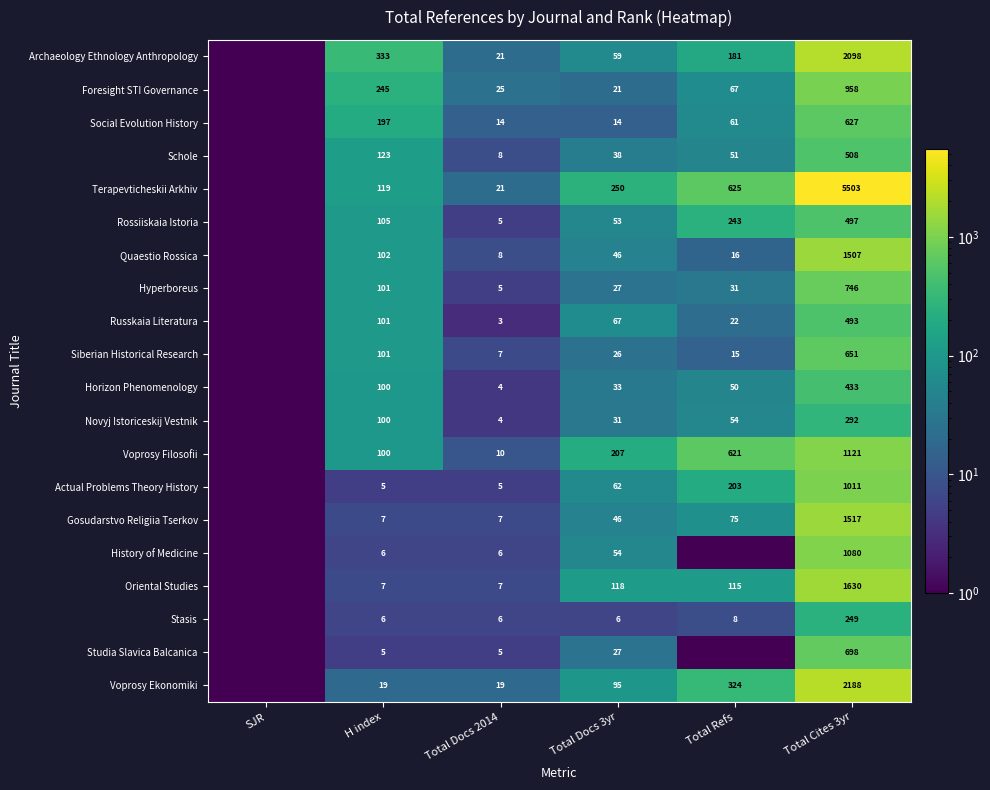

The Schole series shows 2.7 at Total Docs 2014. True or false?

False